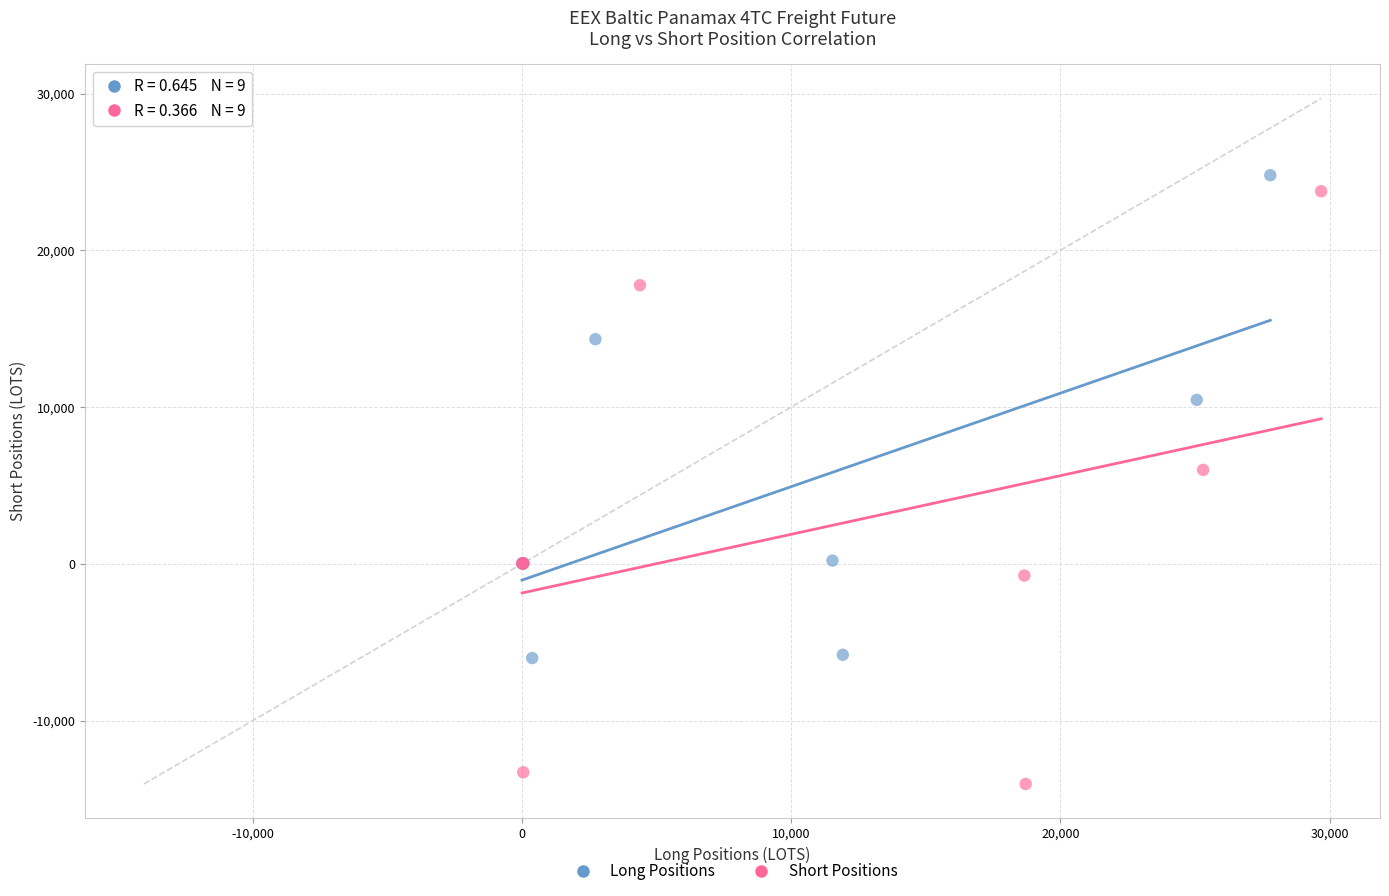

Which series contains the lowest Y value?

Short Positions